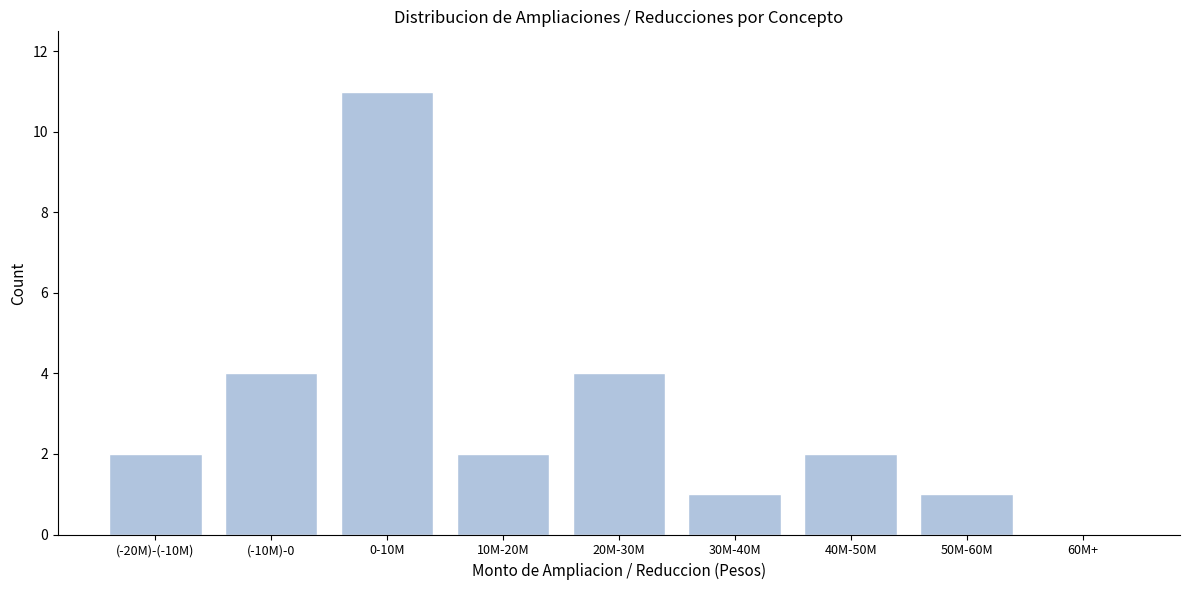

Reading left to right, what are all the values shown in this chart?

(-20M)-(-10M)=2	(-10M)-0=4	0-10M=11	10M-20M=2	20M-30M=4	30M-40M=1	40M-50M=2	50M-60M=1	60M+=0